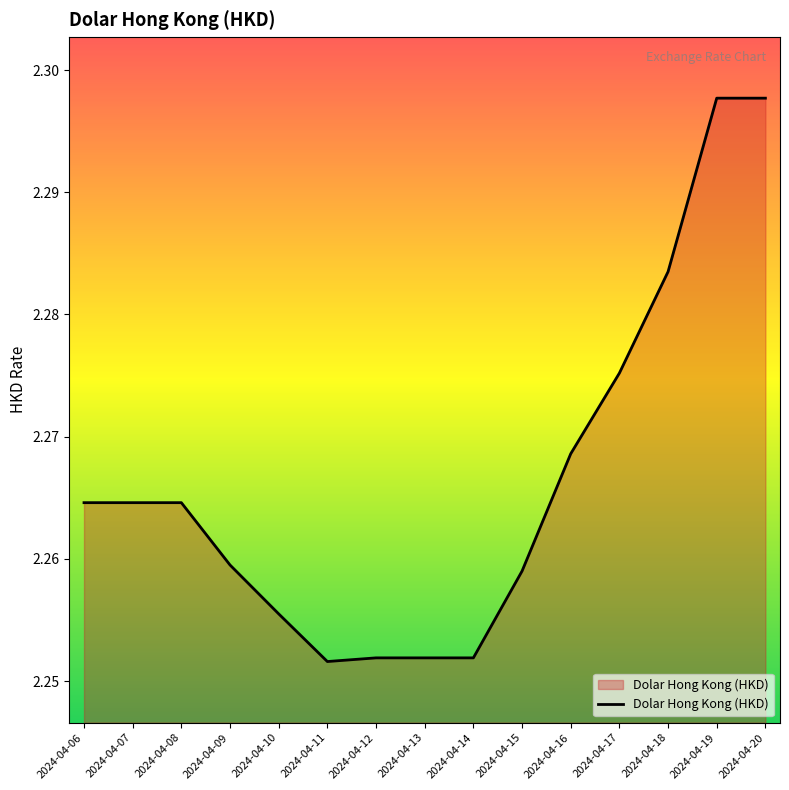

Which has a higher value, 2024-04-18 or 2024-04-10?

2024-04-18